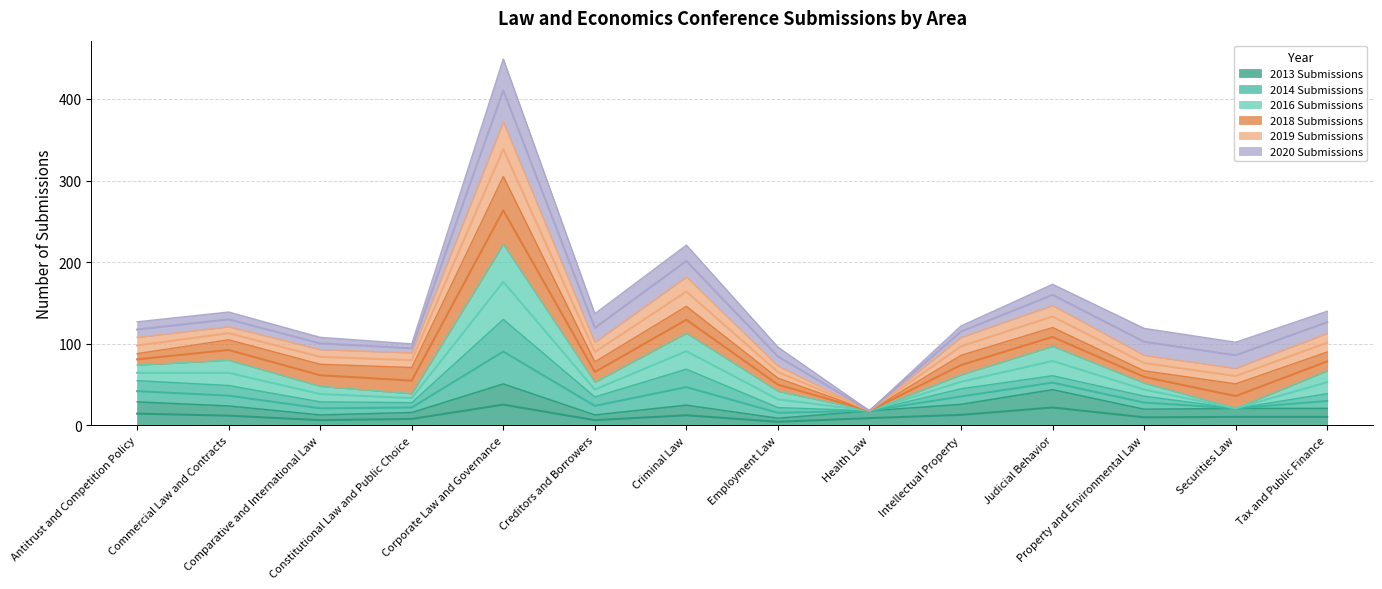

True or false: 2016 Submissions has a value of 47 at Judicial Behavior.

False